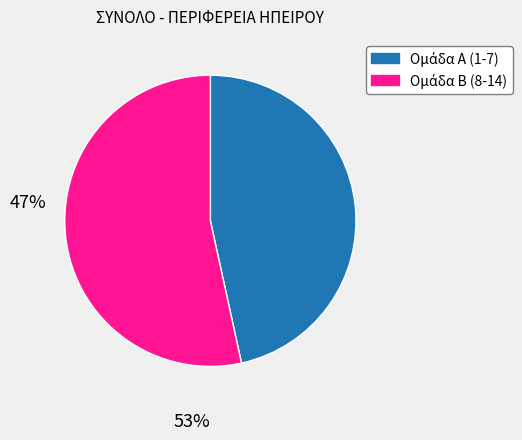

Does any single category account for the majority?

Yes